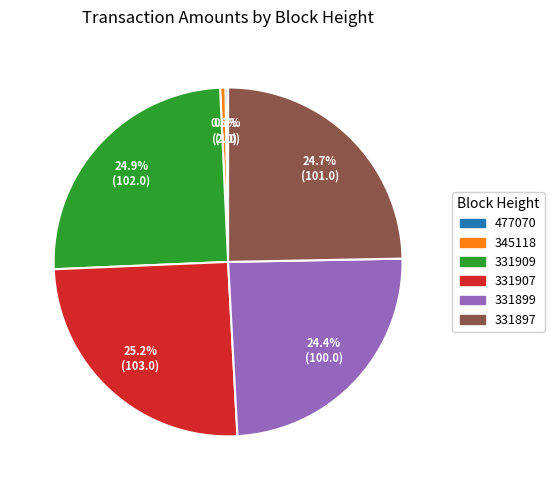

To the nearest percent, what percentage of the pie is 331907?

25%